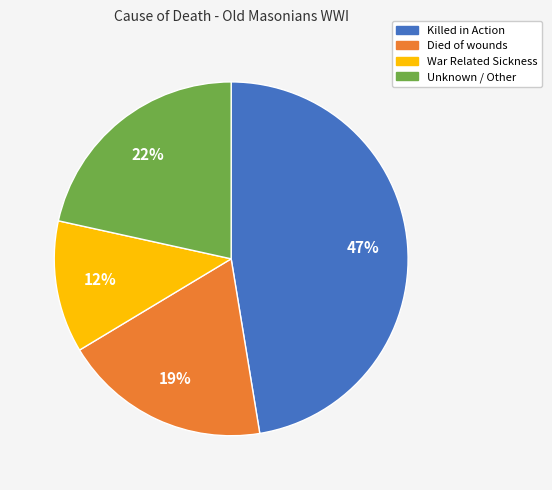

Which slice is the smallest?

War Related Sickness